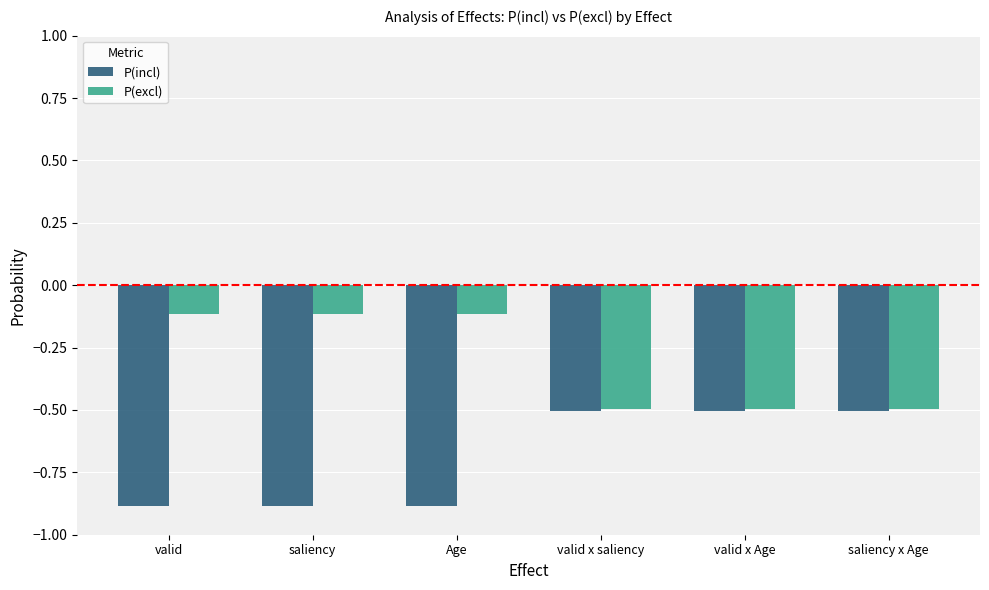

What is the difference between the second highest and minimum values in the P(excl) series?

0.4